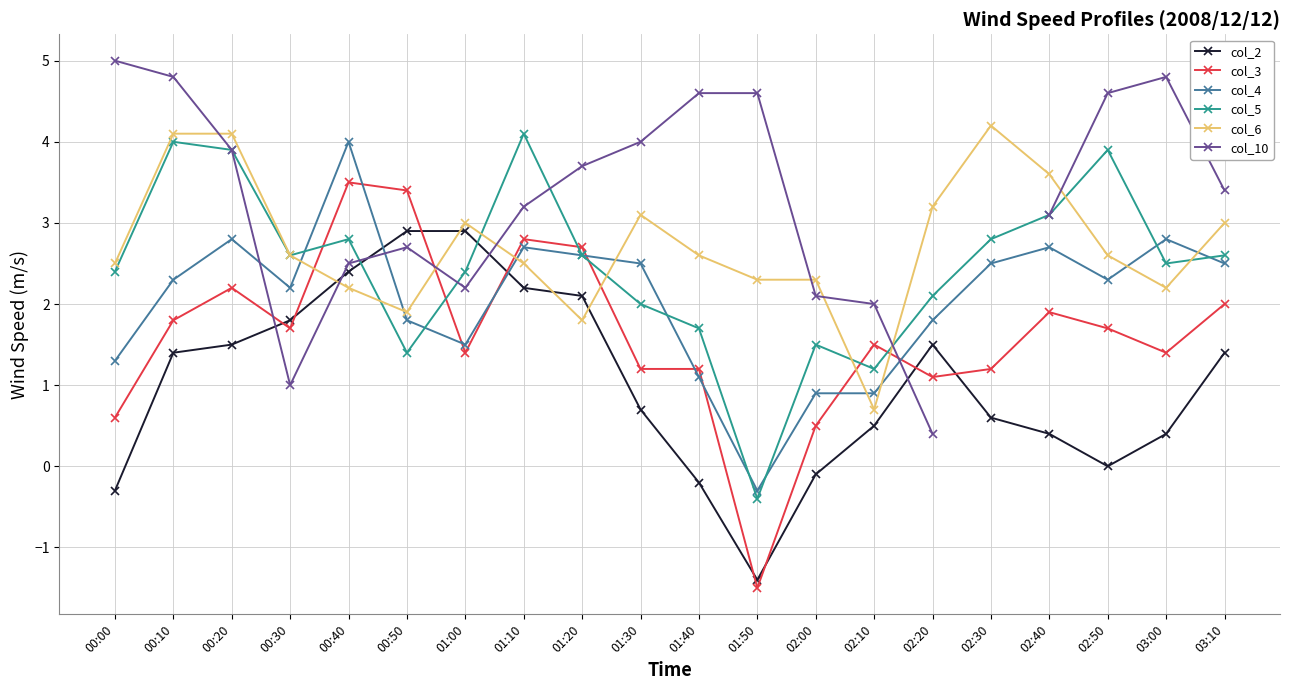

True or false: col_4 has a value of 4.3 at 03:00.

False